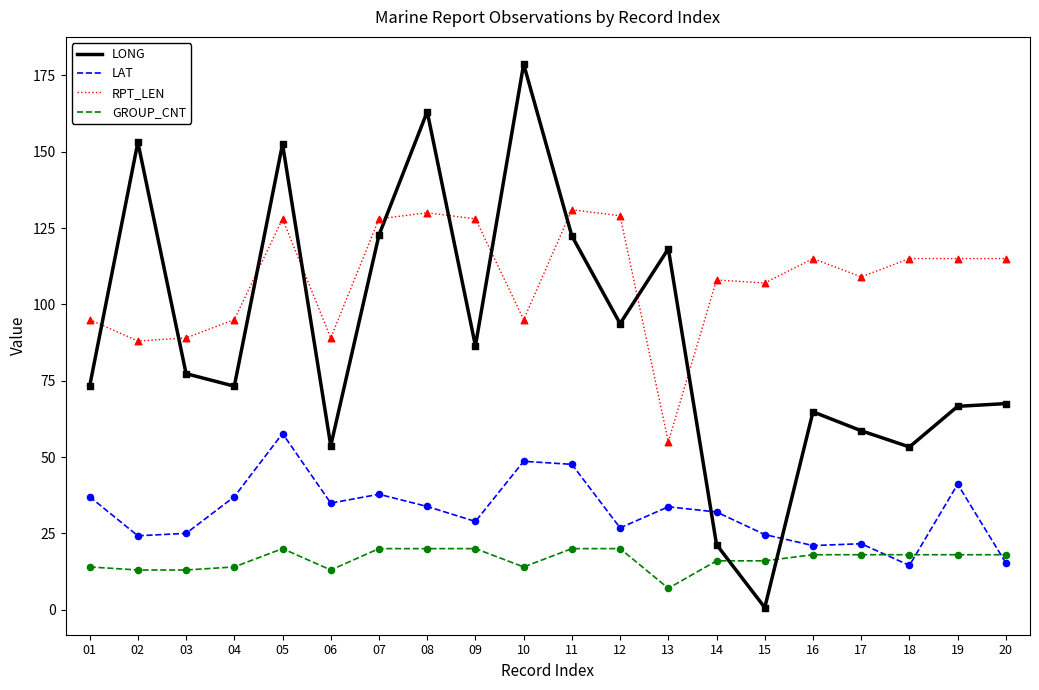

Is the value of RPT_LEN at 05 greater than the value of GROUP_CNT at 13?

Yes